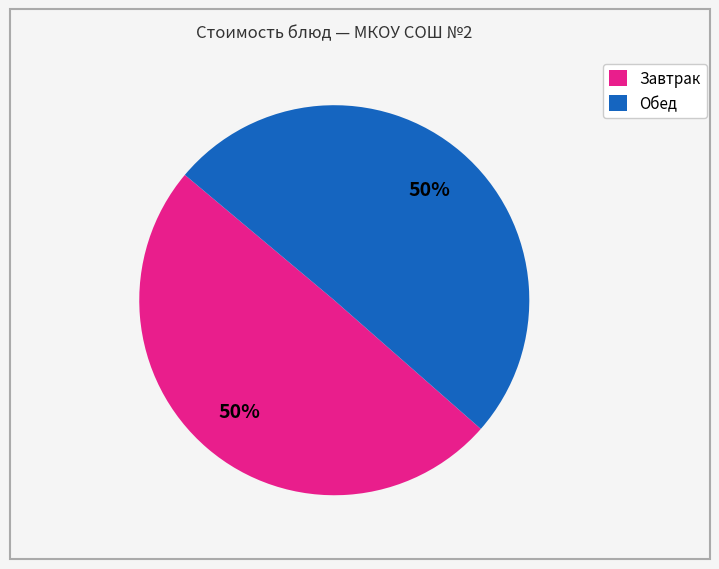

To the nearest percent, what percentage of the pie is Обед?

50%